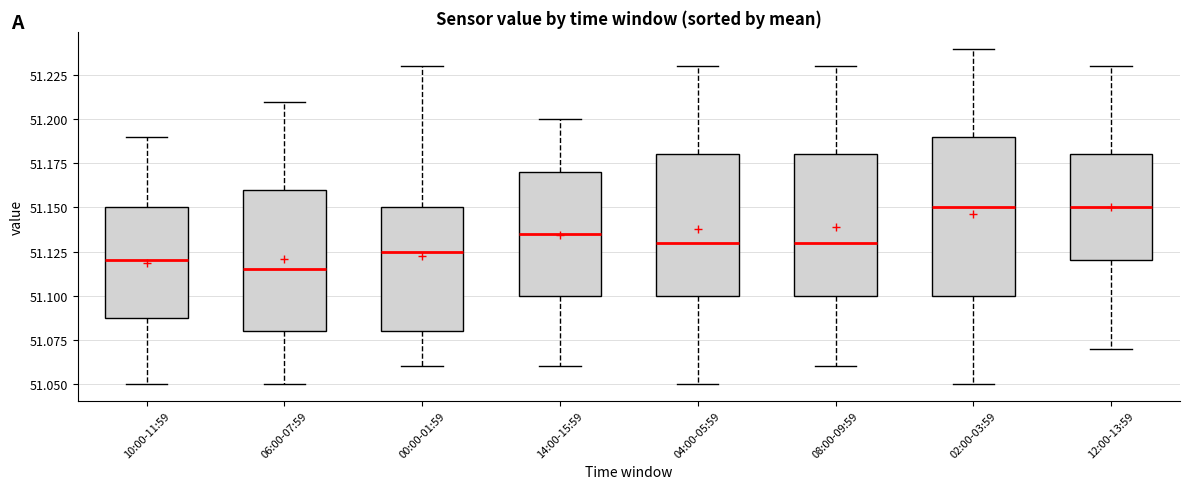

Where does the upper whisker of the box for 14:00-15:59 end on the y-axis? The values are not printed on the chart, so give them approximately, as read against the axis.

51.200